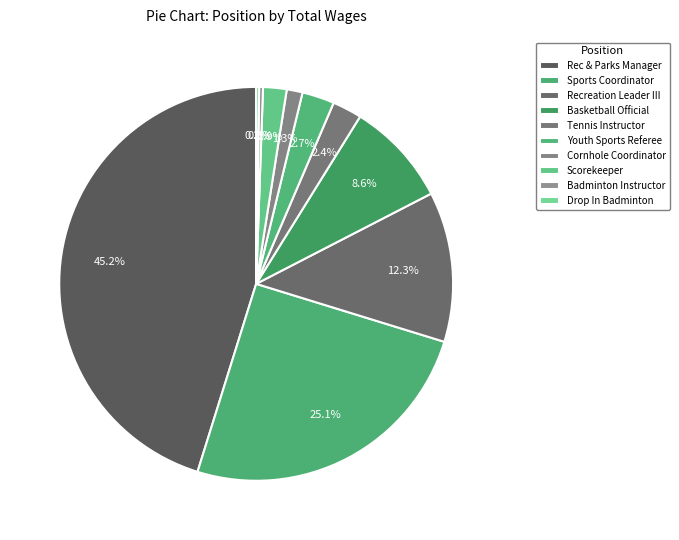

To the nearest percent, what is the average slice percentage?

10%